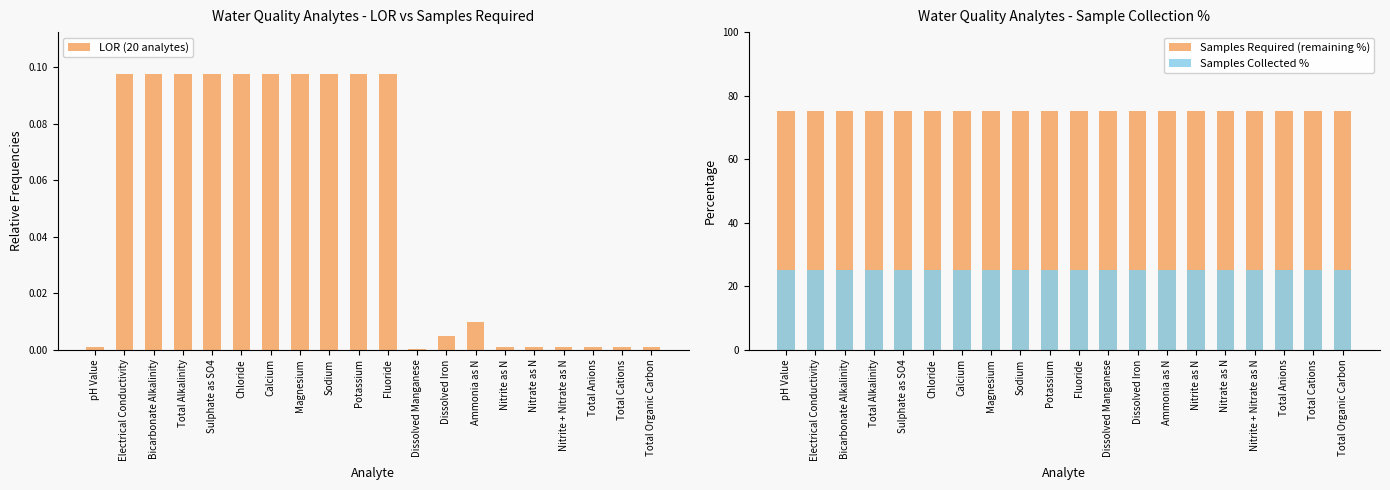

What is the total value across all series at Nitrite + Nitrate as N?

100.0